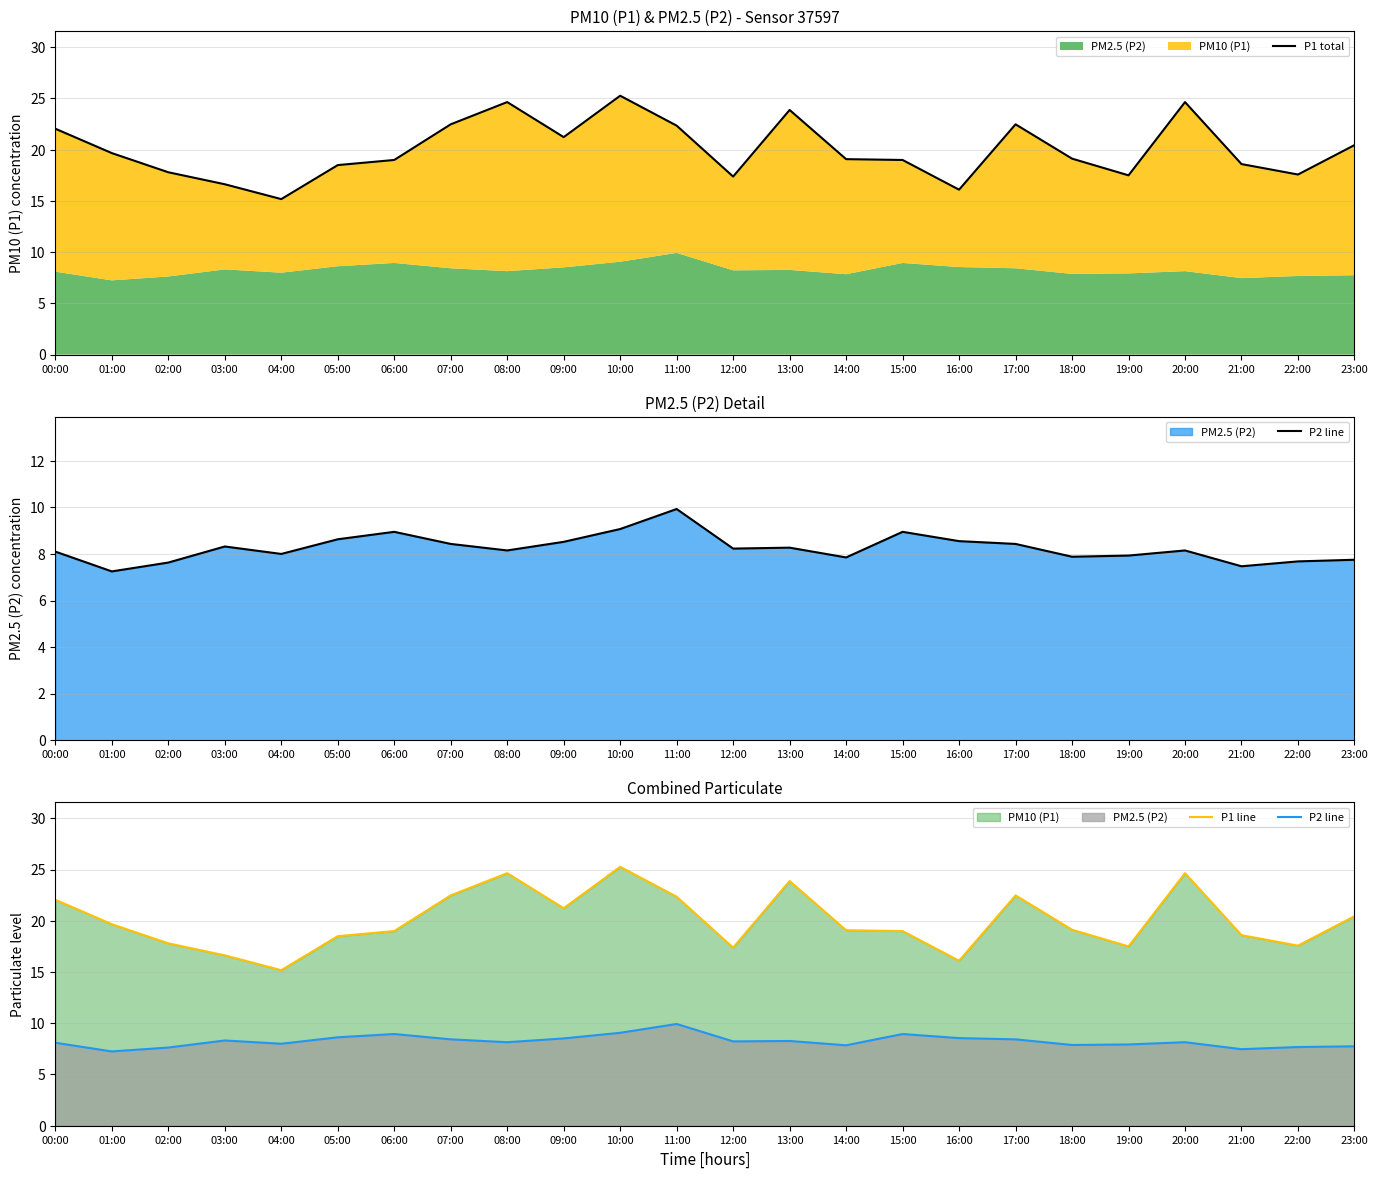

Reading left to right, extract all data points from this chart.

P1 total: 22.1	19.7	17.8	16.6	15.2	18.5	19.0	22.5	24.6	21.2	25.3	22.4	17.4	23.9	19.1	19.0	16.1	22.5	19.1	17.5	24.6	18.6	17.6	20.4
P2 line: 8.1	7.2	7.6	8.3	8.0	8.6	8.9	8.4	8.2	8.5	9.1	9.9	8.2	8.3	7.8	8.9	8.6	8.4	7.9	7.9	8.2	7.5	7.7	7.8
P1 line: 22.1	19.7	17.8	16.6	15.2	18.5	19.0	22.5	24.6	21.2	25.3	22.4	17.4	23.9	19.1	19.0	16.1	22.5	19.1	17.5	24.6	18.6	17.6	20.4